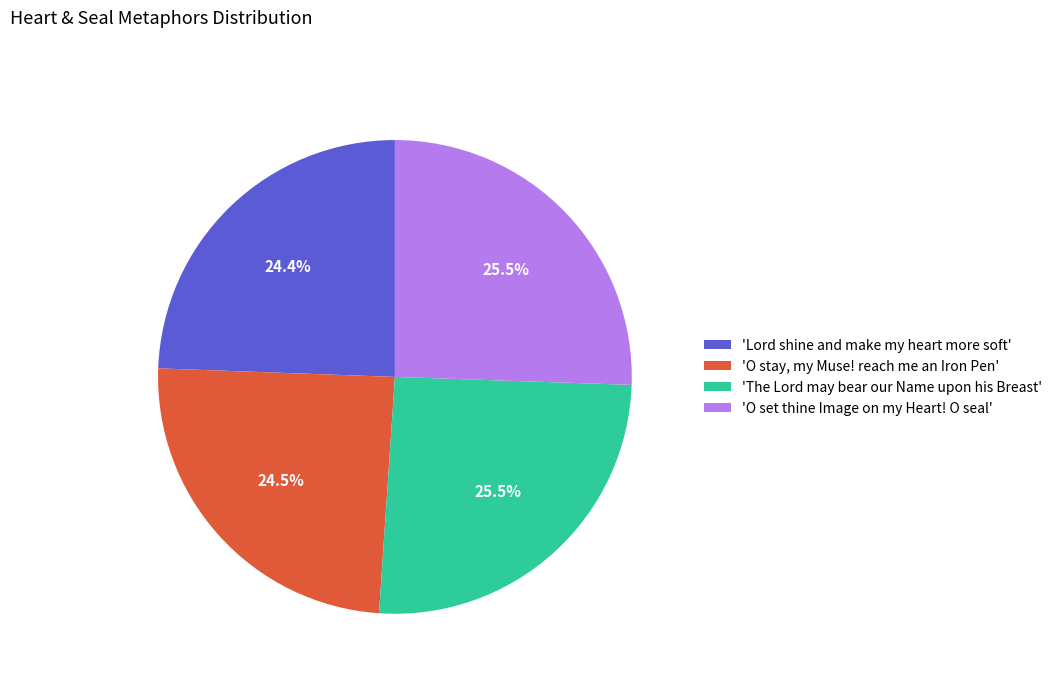

What is the ratio of the value at 'O stay, my Muse! reach me an Iron Pen' to the value at 'The Lord may bear our Name upon his Breast'?

1.0